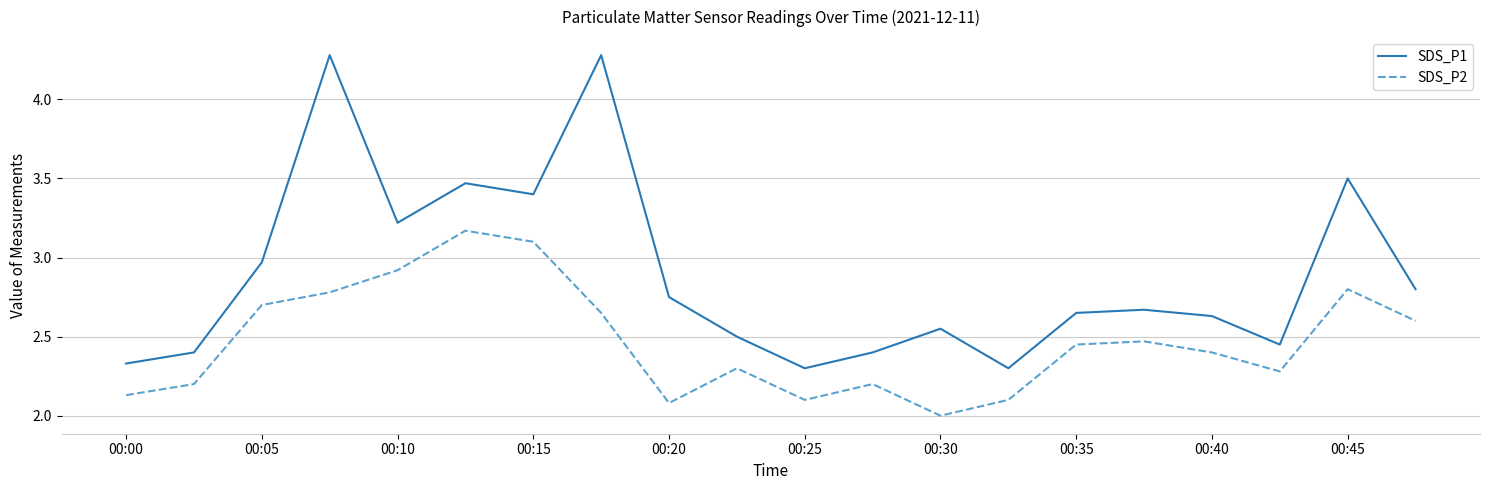

True or false: SDS_P2 and SDS_P1 cross at least once.

False